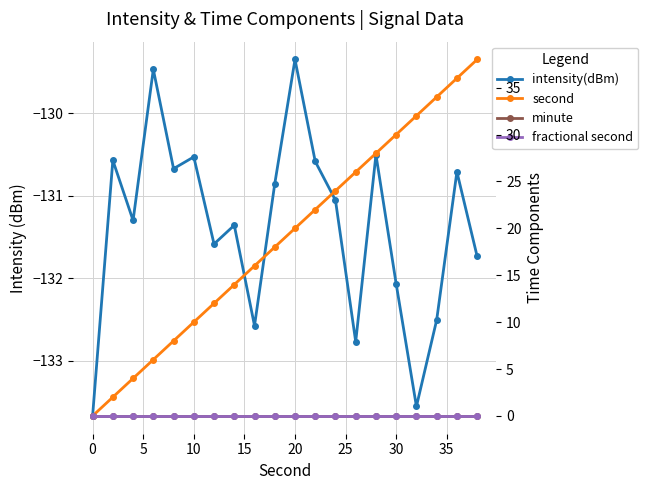

Which series has the largest range (max minus min)?

second